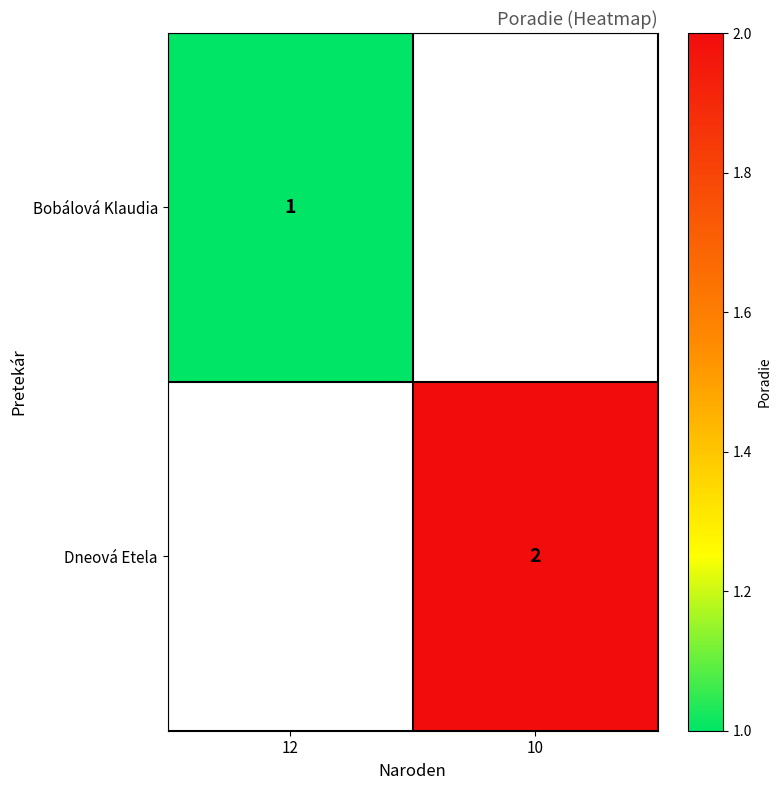

What is the smallest value displayed?

1.0